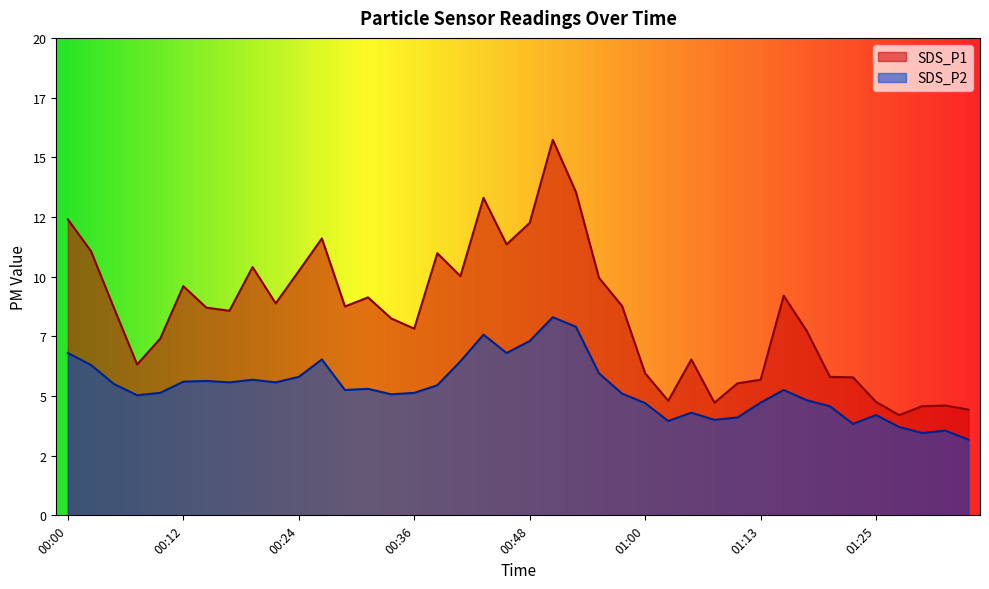

Reading left to right, extract all data points from this chart.

SDS_P1: 12.4	11.1	8.7	6.3	7.4	9.6	8.7	8.6	10.4	8.9	10.2	11.6	8.8	9.1	8.2	7.8	11.0	10.0	13.3	11.3	12.2	15.7	13.6	9.9	8.8	6.0	4.8	6.5	4.7	5.5	5.7	9.2	7.7	5.8	5.8	4.8	4.2	4.6	4.6	4.4
SDS_P2: 6.8	6.3	5.5	5.0	5.1	5.6	5.6	5.6	5.7	5.6	5.8	6.5	5.2	5.3	5.1	5.1	5.5	6.5	7.6	6.8	7.3	8.3	7.9	6.0	5.1	4.7	4.0	4.3	4.0	4.1	4.7	5.2	4.8	4.6	3.8	4.2	3.7	3.5	3.5	3.2